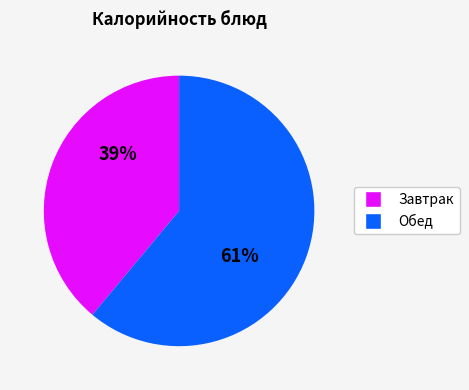

To the nearest percent, what is the average slice percentage?

50%